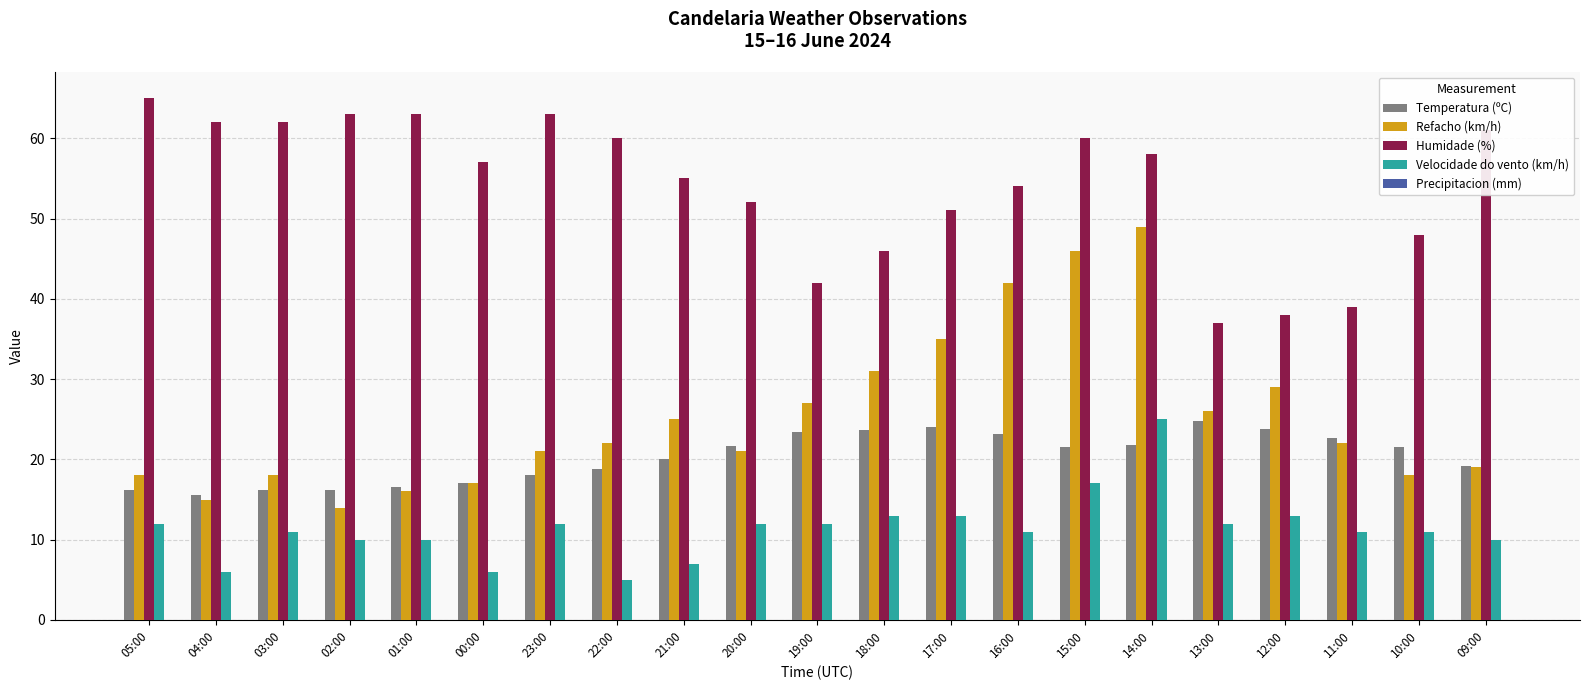

What is the sum of the Refacho (km/h) values at 11:00 and 23:00?

43.0